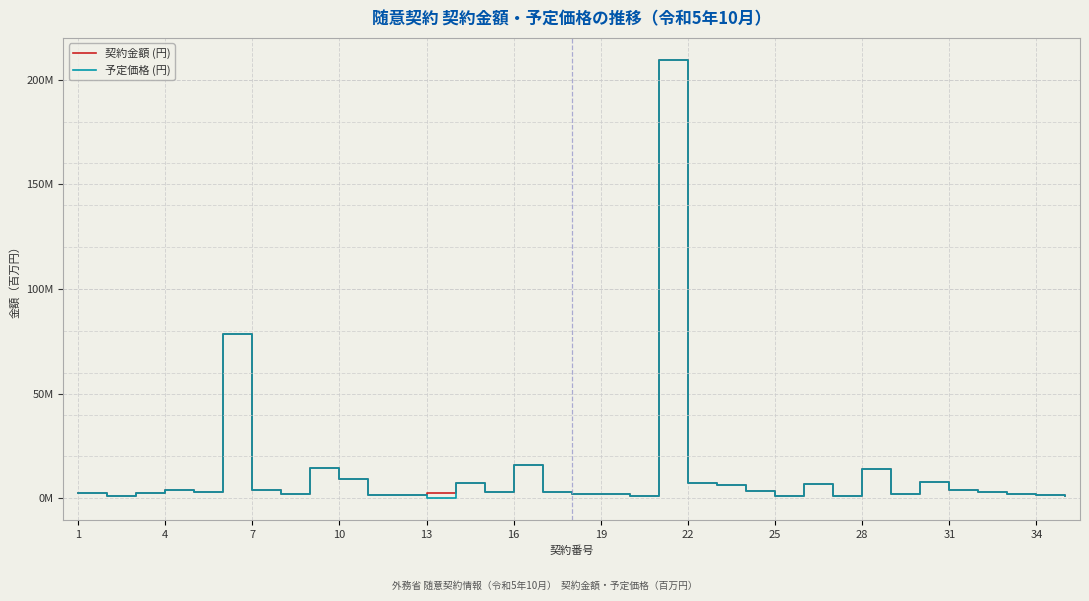

List the series in order of their peak value, highest first.

予定価格 (円), 契約金額 (円)